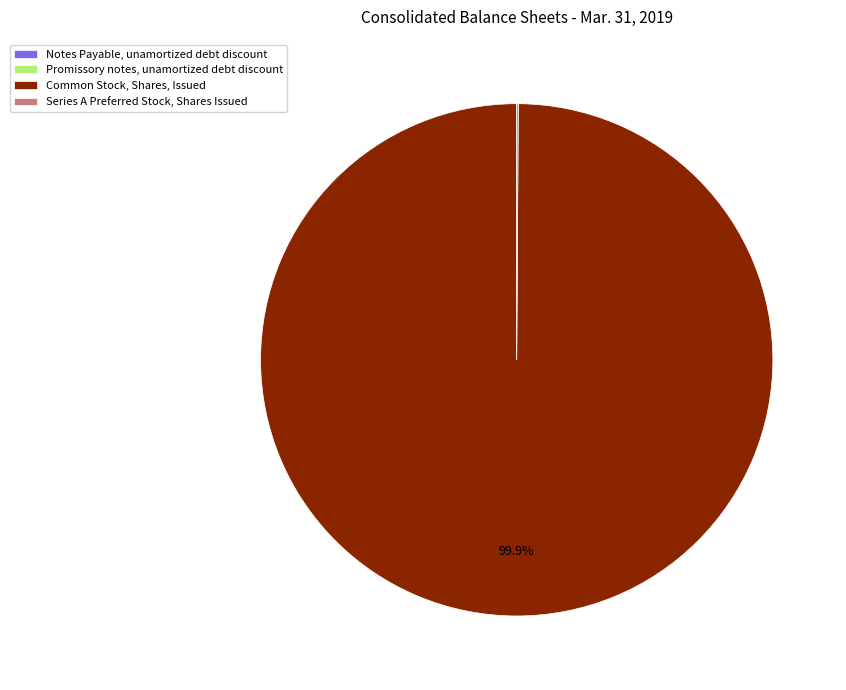

Is there a majority slice in this chart?

Yes